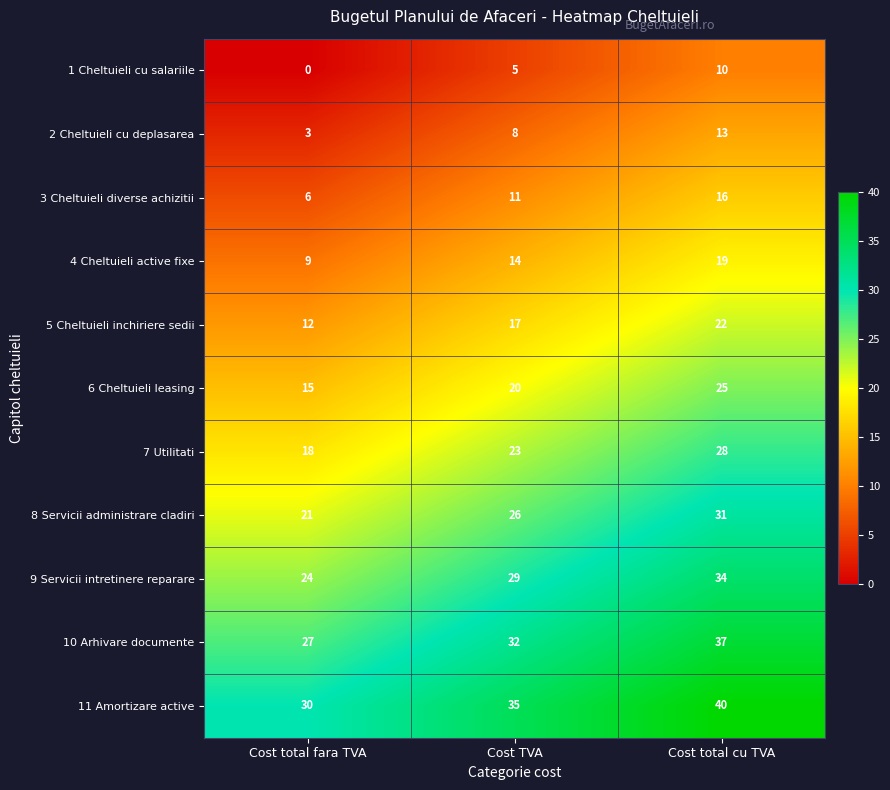

What is the sum of all 7 Utilitati values?

69